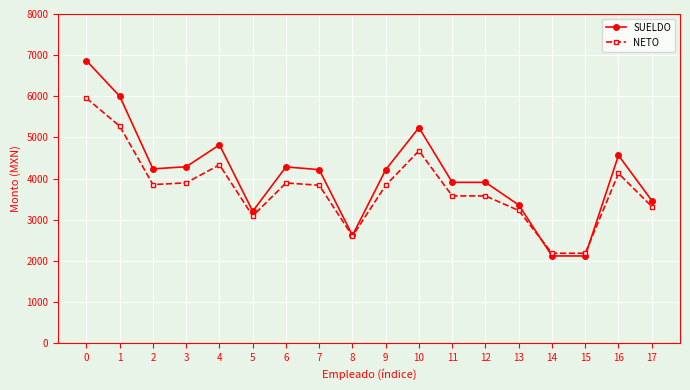

True or false: NETO has more than 1 interior local peaks.

True